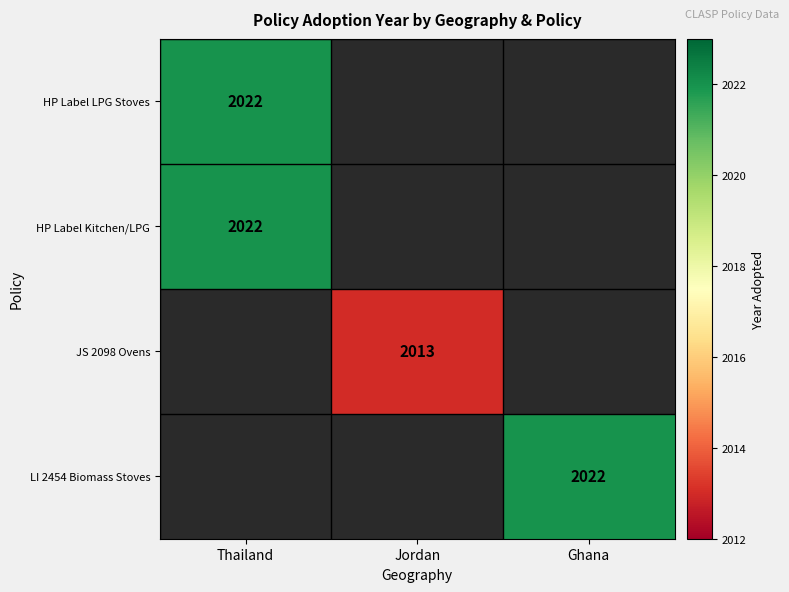

Is it true that HP Label LPG Stoves equals 2022 at Thailand?

True